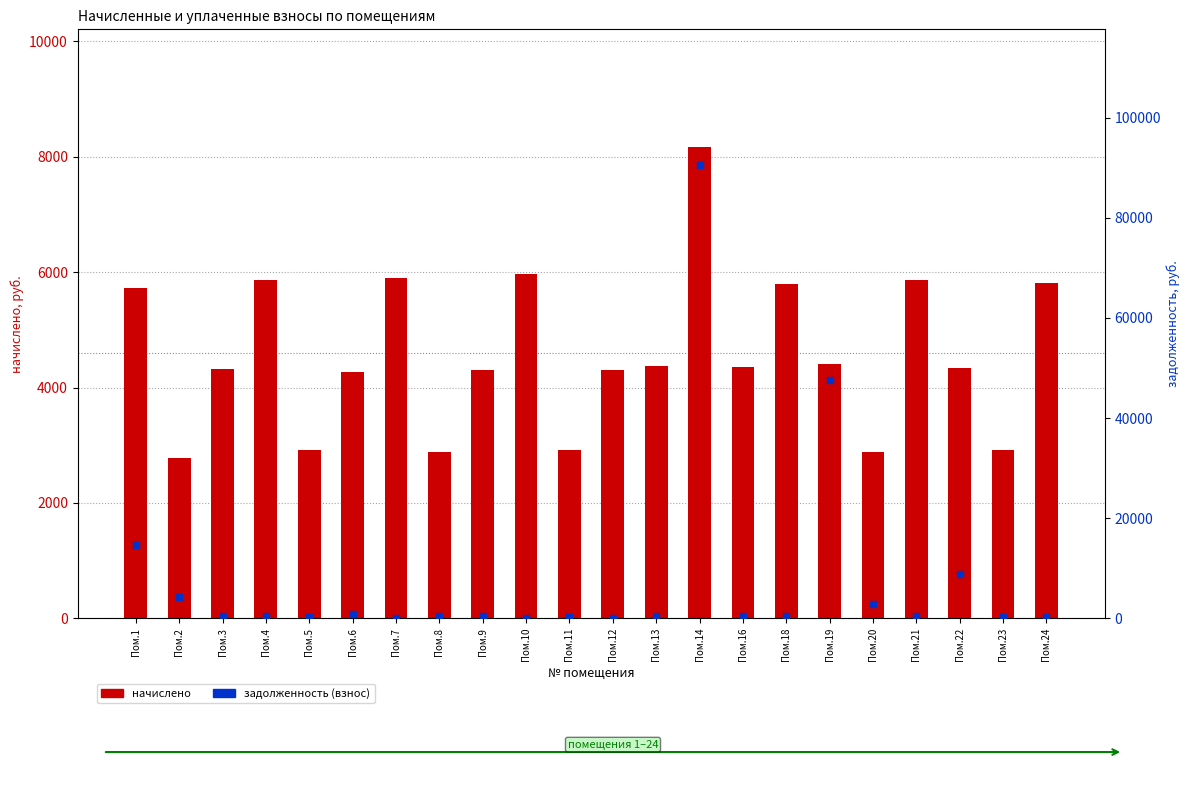

Which series contains the lowest Y value?

задолженность (взнос)